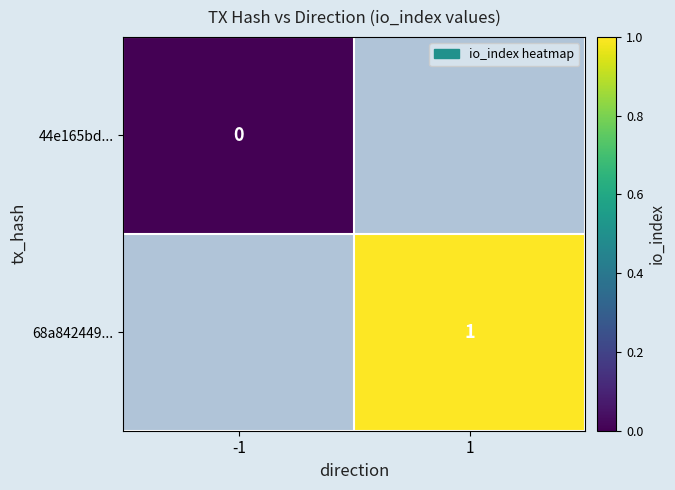

True or false: 68a842449... has a value of 1 at 1.

True